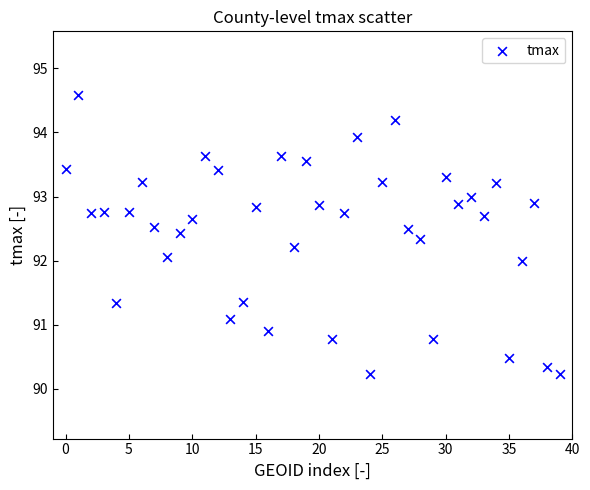

What is the range of Y values (max minus min)?

4.4